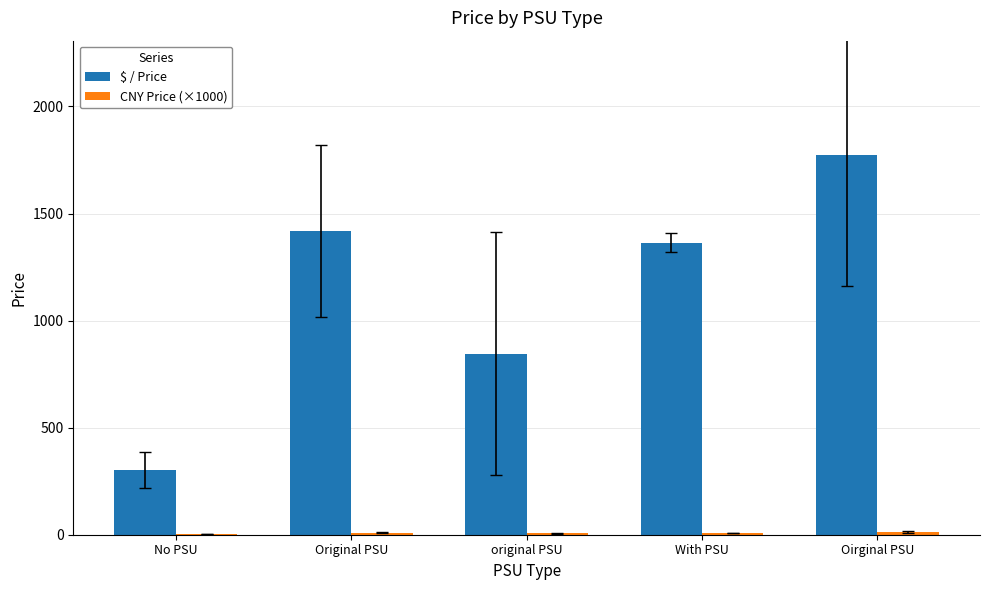

True or false: $ / Price has a value of 2029.8 at Original PSU.

False